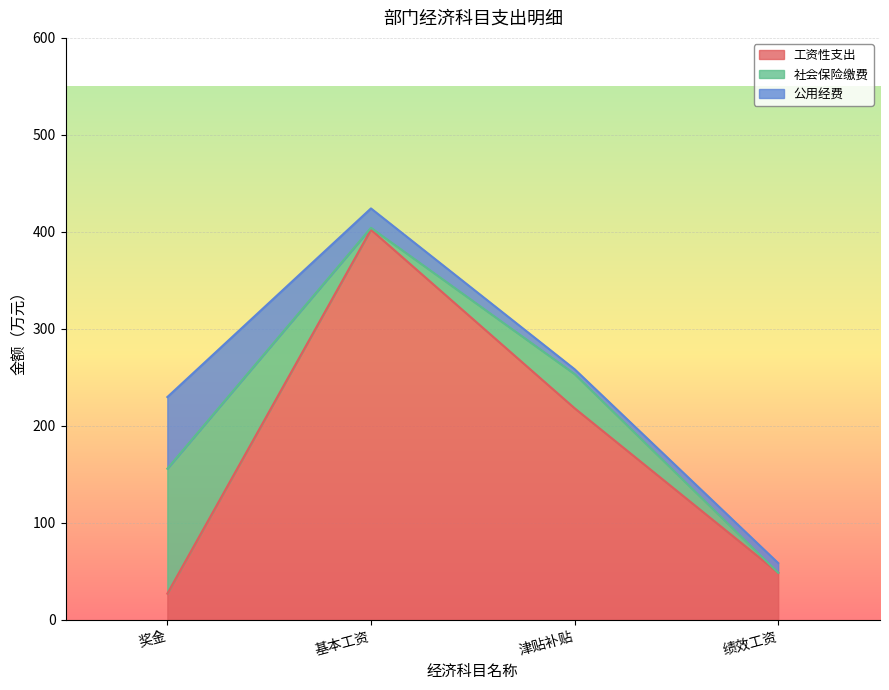

What are all the series names shown in the legend?

工资性支出, 社会保险缴费, 公用经费